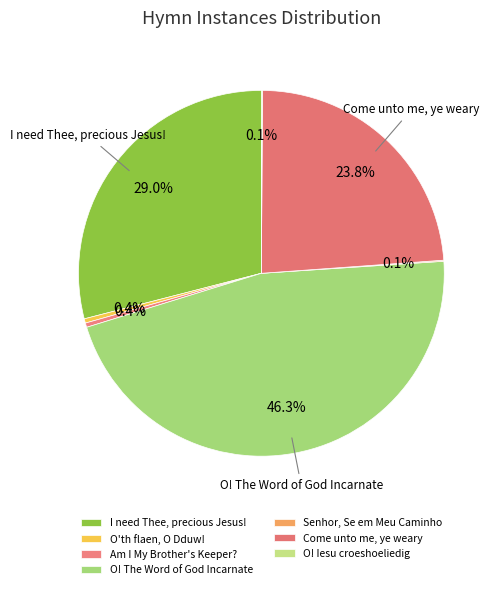

Count the number of slices in the pie.

7